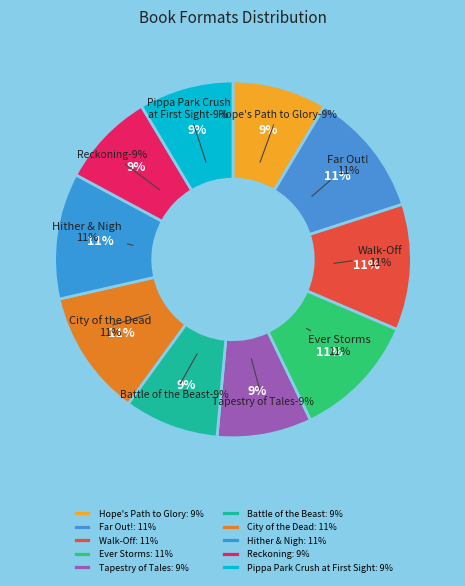

Is Reckoning the majority of the pie?

No